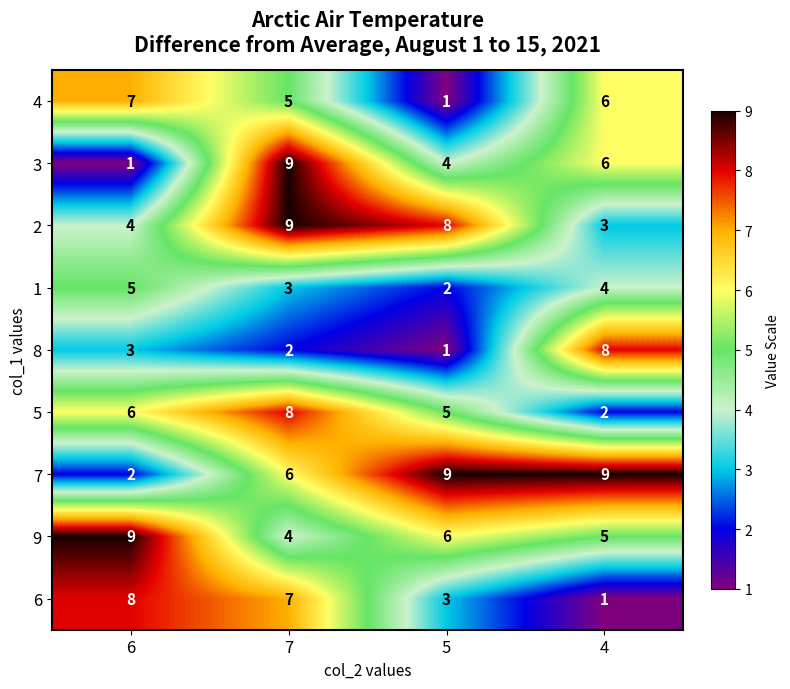

How many series are shown in this chart?

9